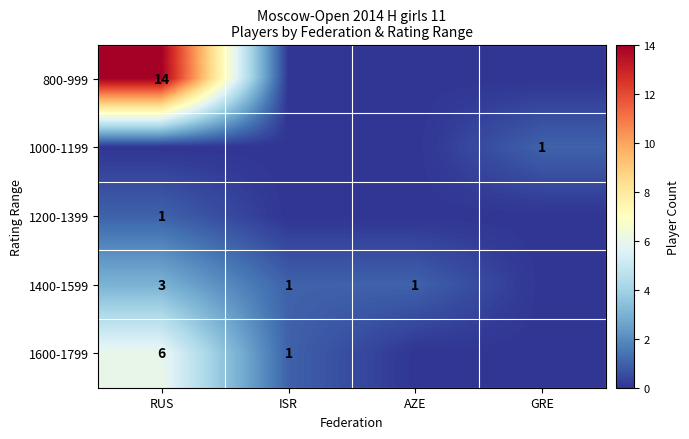

How many values in the 1400-1599 series exceed 1?

1